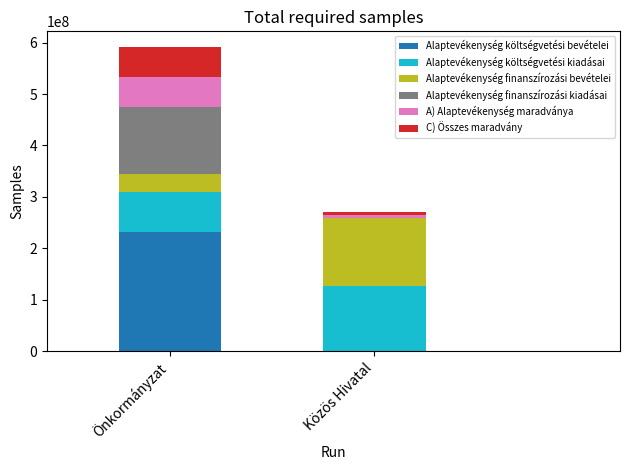

What is the total value across all series at Önkormányzat?

592327005